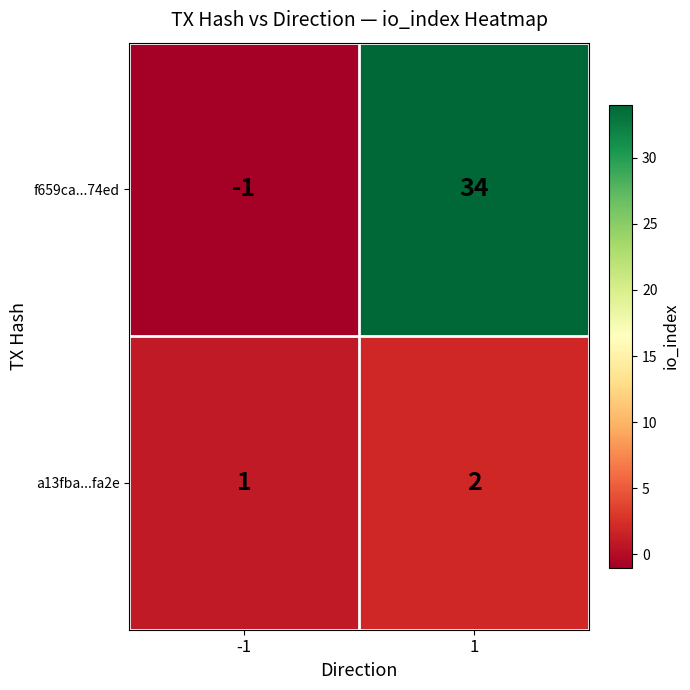

The a13fba...fa2e series shows 1 at 1. True or false?

False